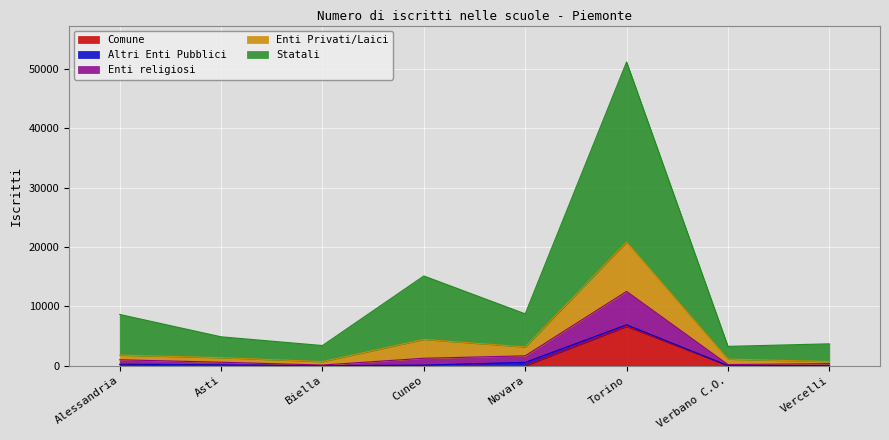

Which category has the lowest value in the Enti Privati/Laici series?

Verbano C.O.